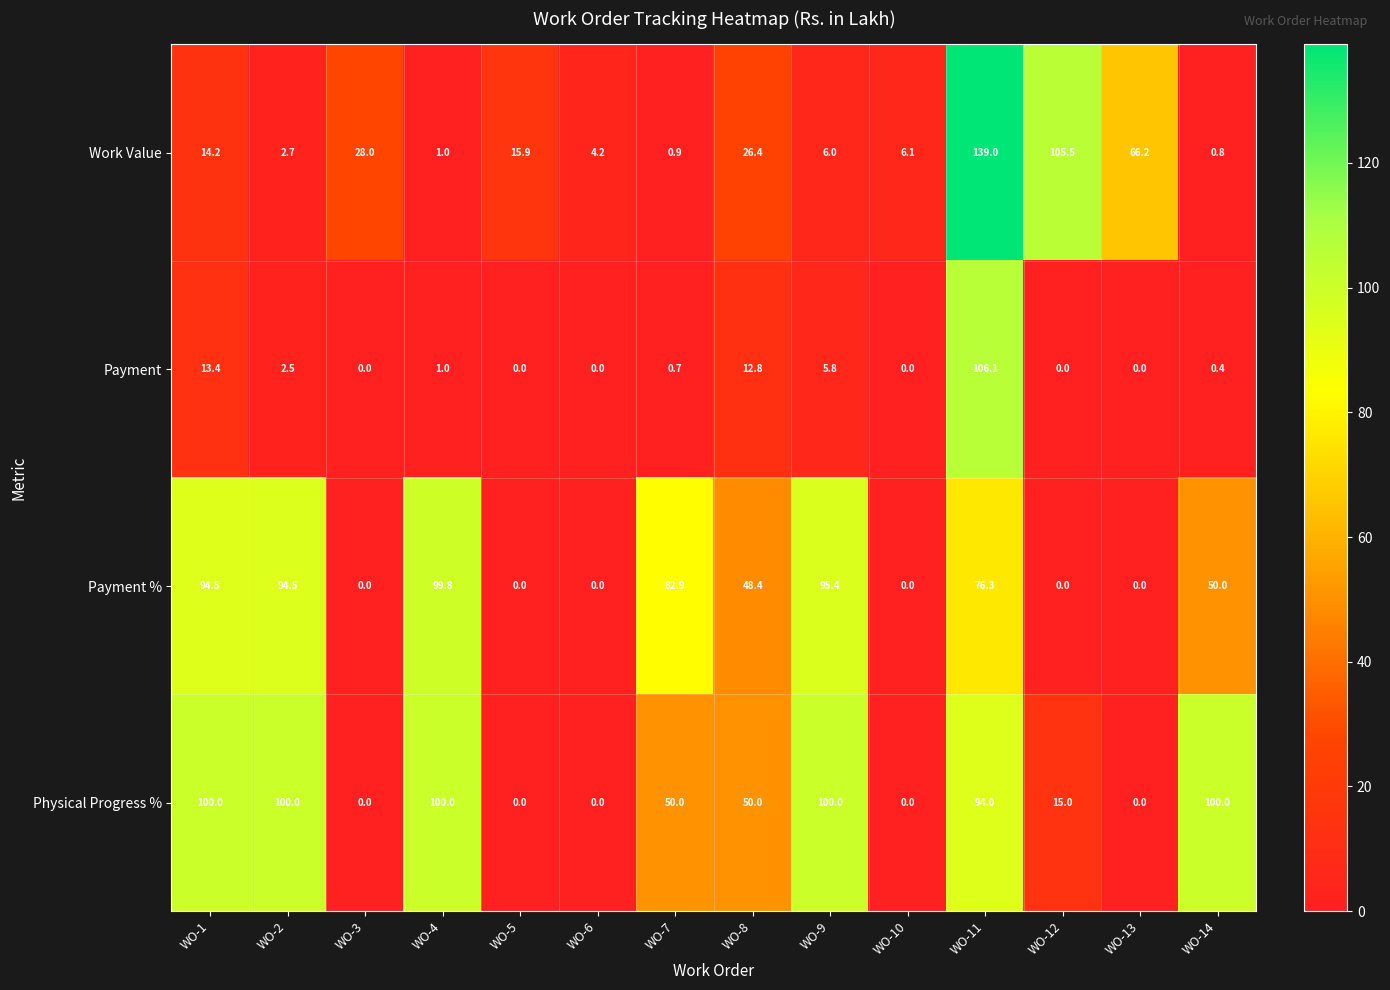

Which series has the largest total across all categories?

Physical Progress %